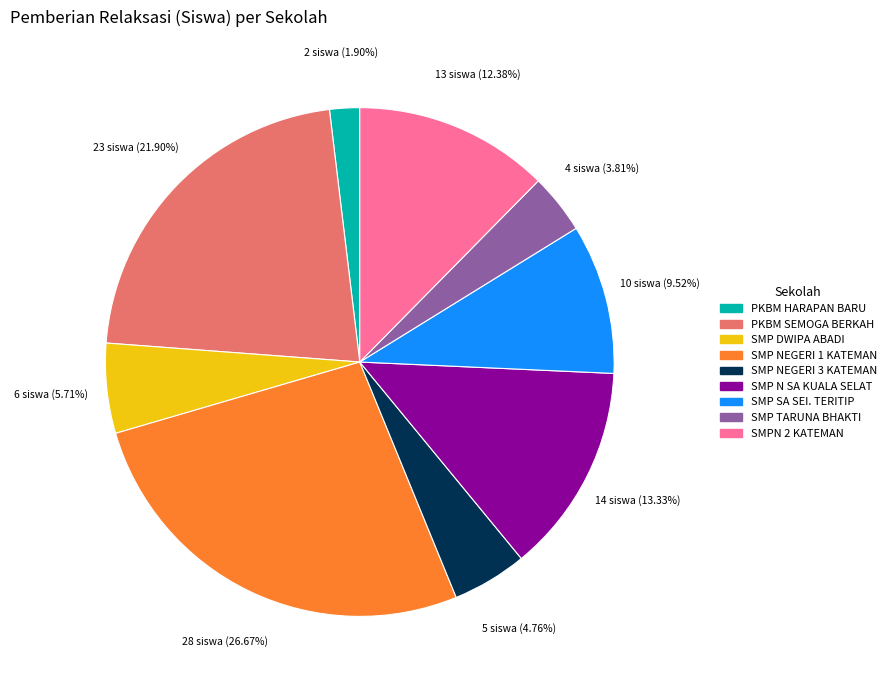

Is there a majority slice in this chart?

No